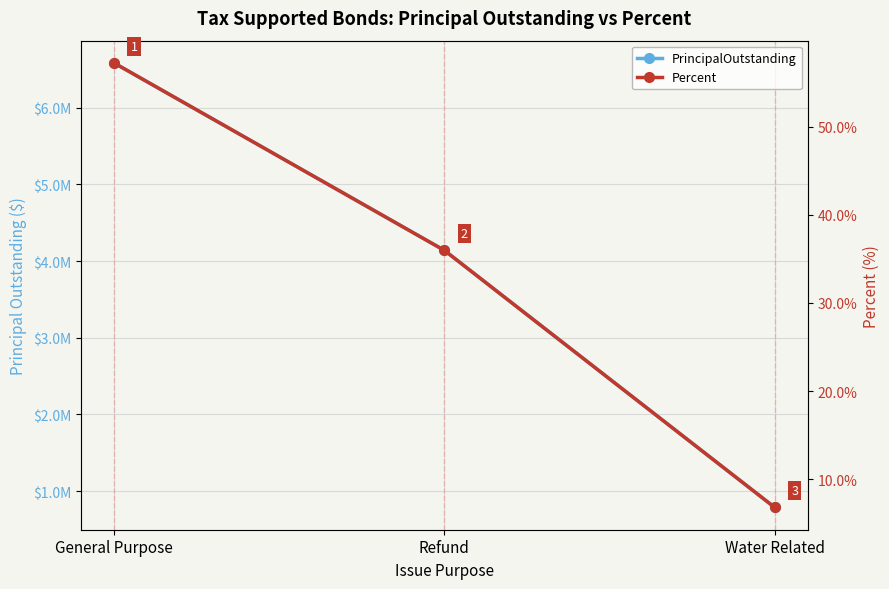

Which series has the largest total across all categories?

PrincipalOutstanding